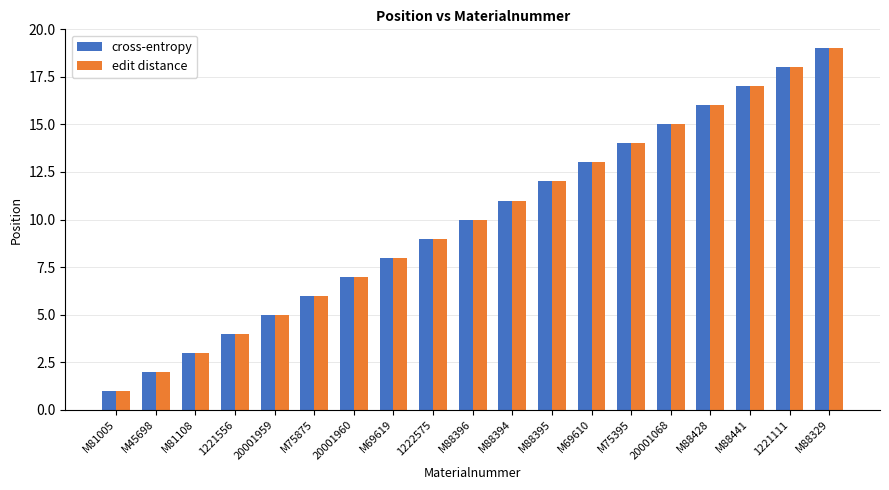

What is the maximum value shown in the chart?

19